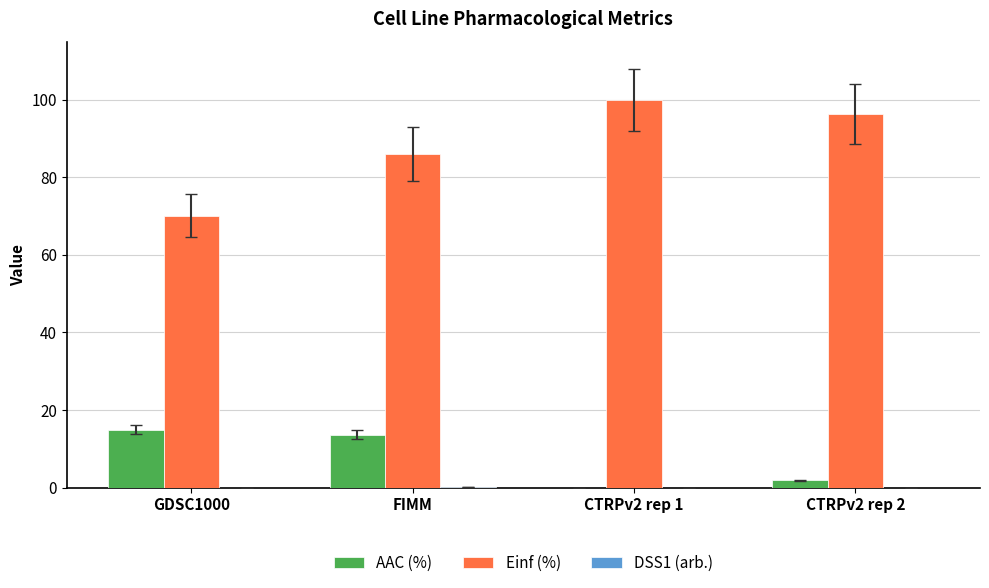

Which series changed the most between GDSC1000 and CTRPv2 rep 1?

Einf (%)